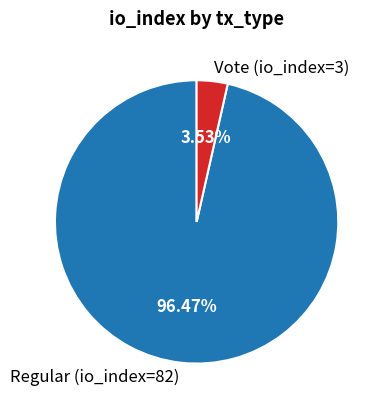

Is the sum of Vote (io_index=3) and Regular (io_index=82) greater than half?

Yes